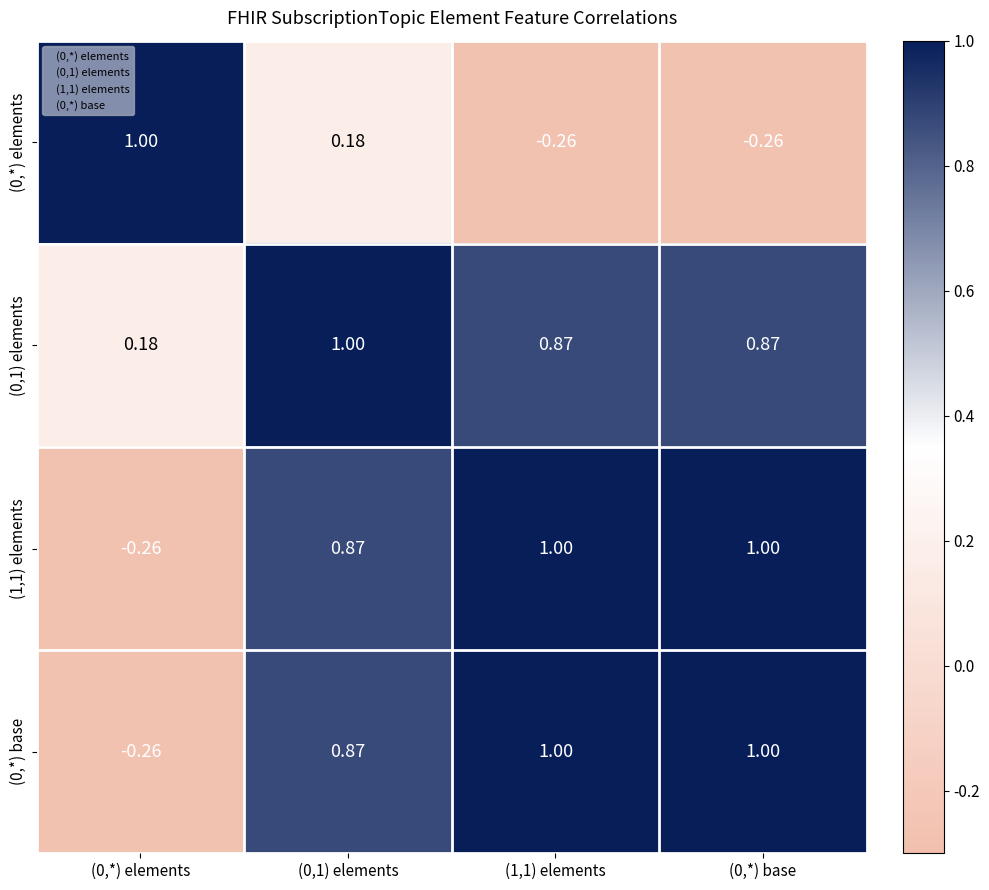

Is the value of (0,*) base at (0,*) elements greater than the value of (1,1) elements at (0,*) base?

No